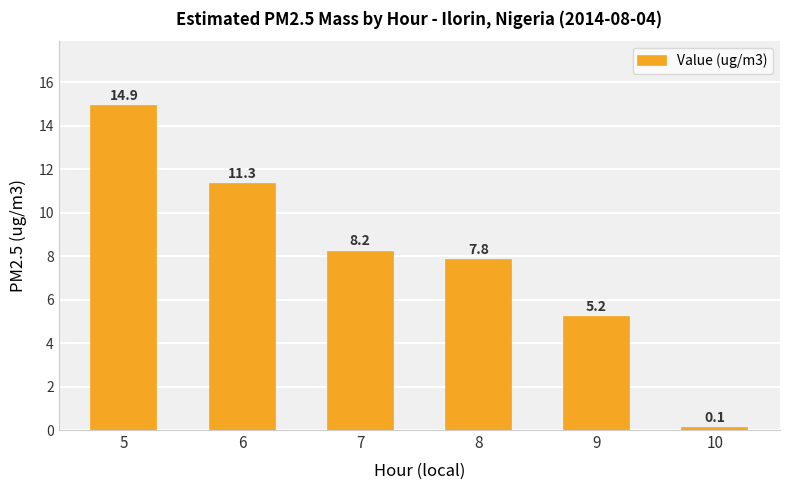

At which label does the data first exceed 8?

5